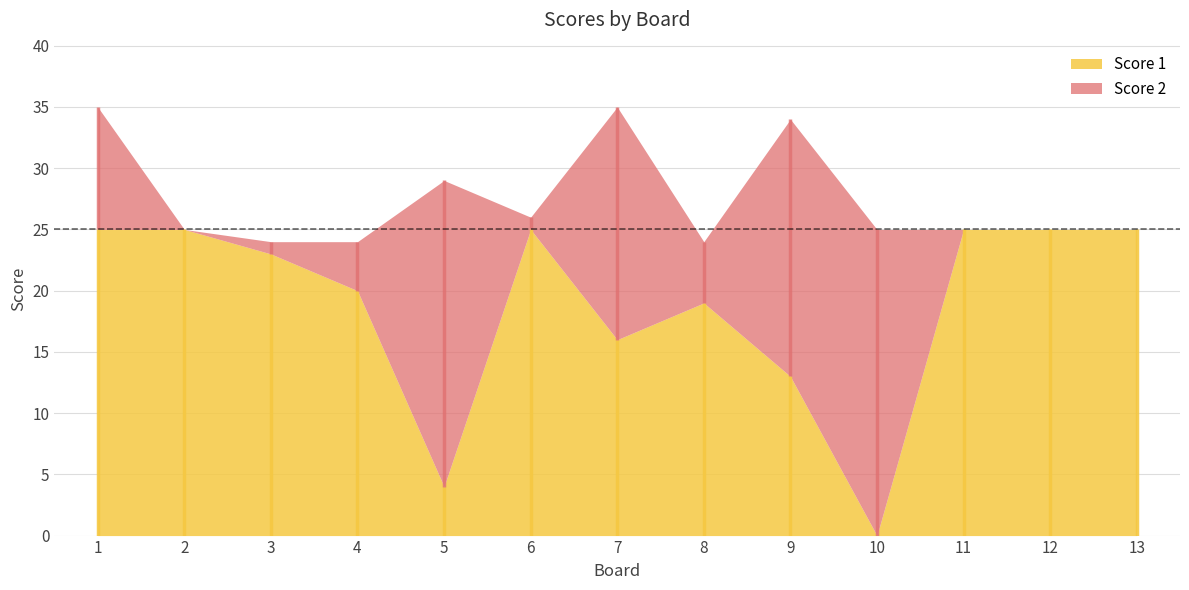

What is the total value across all series at 7?

35